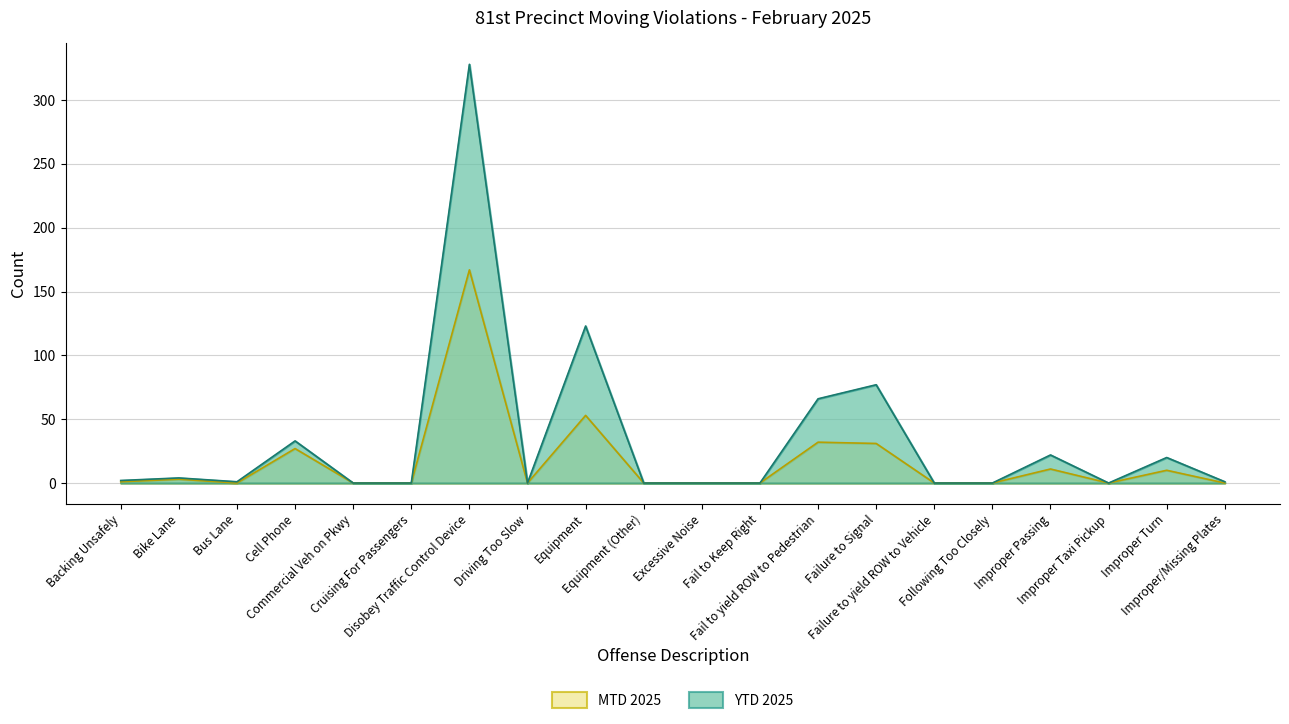

Reading left to right, list all the values displayed in this chart.

MTD 2025: Backing Unsafely=1	Bike Lane=3	Bus Lane=0	Cell Phone=27	Commercial Veh on Pkwy=0	Cruising For Passengers=0	Disobey Traffic Control Device=167	Driving Too Slow=0	Equipment=53	Equipment (Other)=0	Excessive Noise=0	Fail to Keep Right=0	Fail to yield ROW to Pedestrian=32	Failure to Signal=31	Failure to yield ROW to Vehicle=0	Following Too Closely=0	Improper Passing=11	Improper Taxi Pickup=0	Improper Turn=10	Improper/Missing Plates=0
YTD 2025: Backing Unsafely=2	Bike Lane=4	Bus Lane=1	Cell Phone=33	Commercial Veh on Pkwy=0	Cruising For Passengers=0	Disobey Traffic Control Device=328	Driving Too Slow=0	Equipment=123	Equipment (Other)=0	Excessive Noise=0	Fail to Keep Right=0	Fail to yield ROW to Pedestrian=66	Failure to Signal=77	Failure to yield ROW to Vehicle=0	Following Too Closely=0	Improper Passing=22	Improper Taxi Pickup=0	Improper Turn=20	Improper/Missing Plates=1